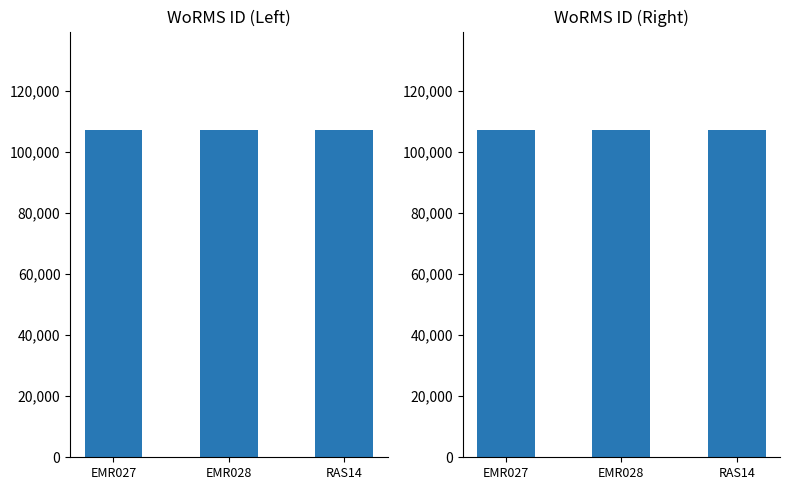

How many categories are shown in the chart?

3